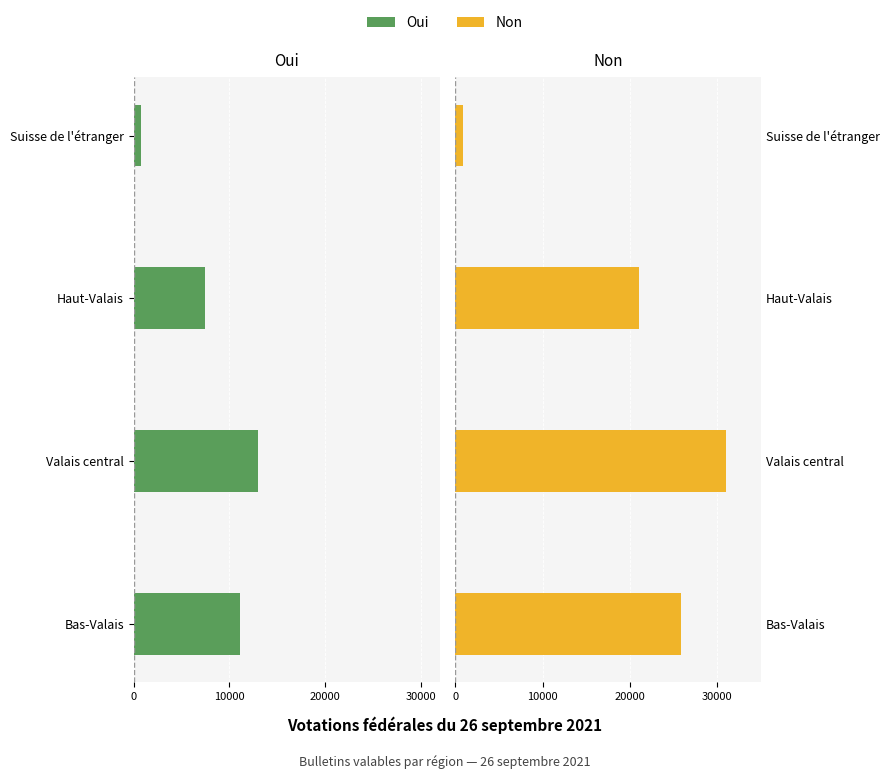

What is the difference between the maximum and minimum values in the Non series?

30045